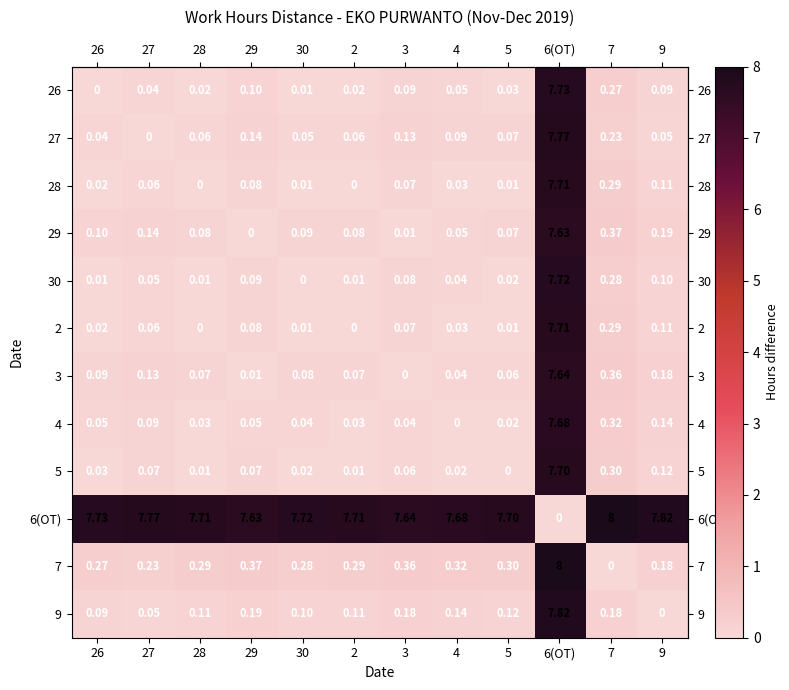

Is the value of 30 at 6(OT) greater than the value of 9 at 2?

Yes